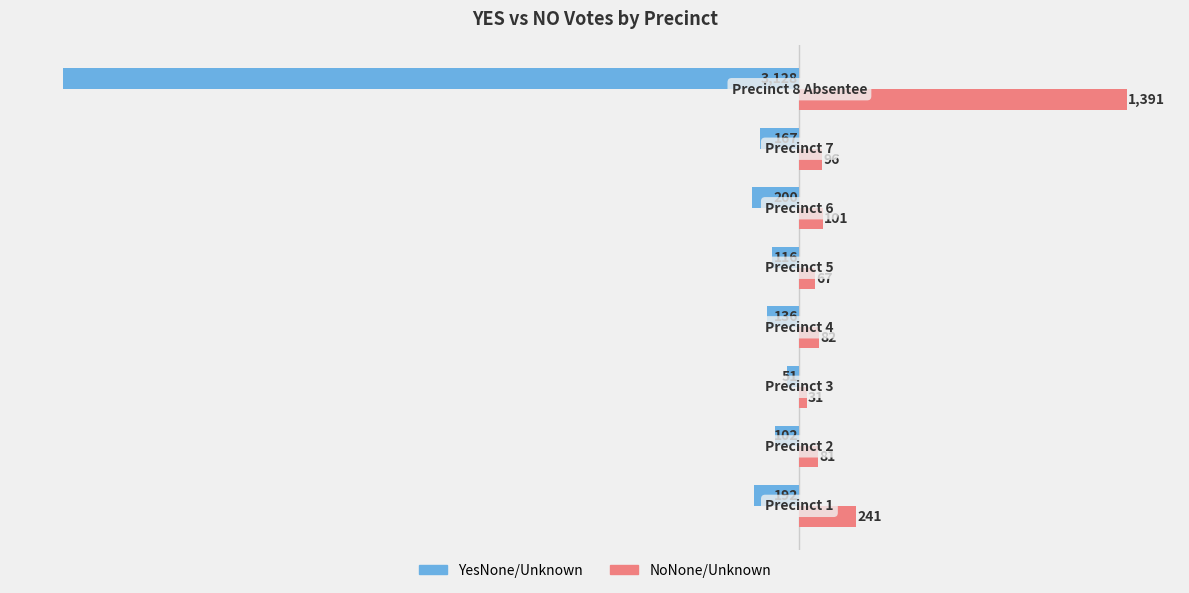

Which series has the widest spread of values?

YesNone/Unknown